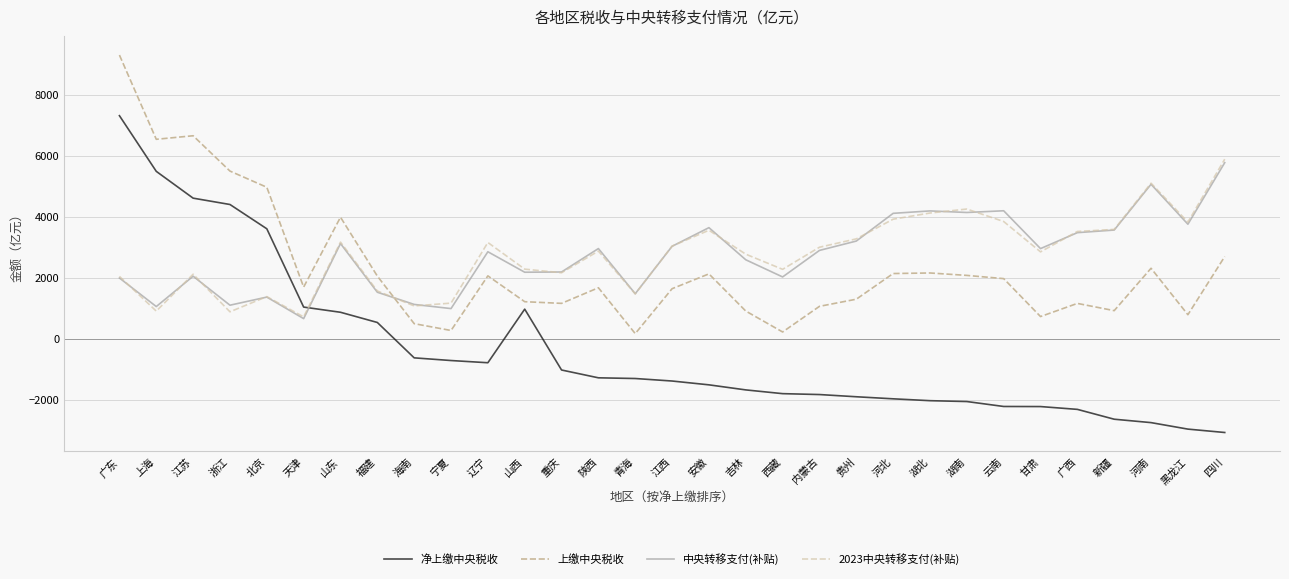

Where do 上缴中央税收 and 中央转移支付(补贴) first cross each other?

福建 and 海南